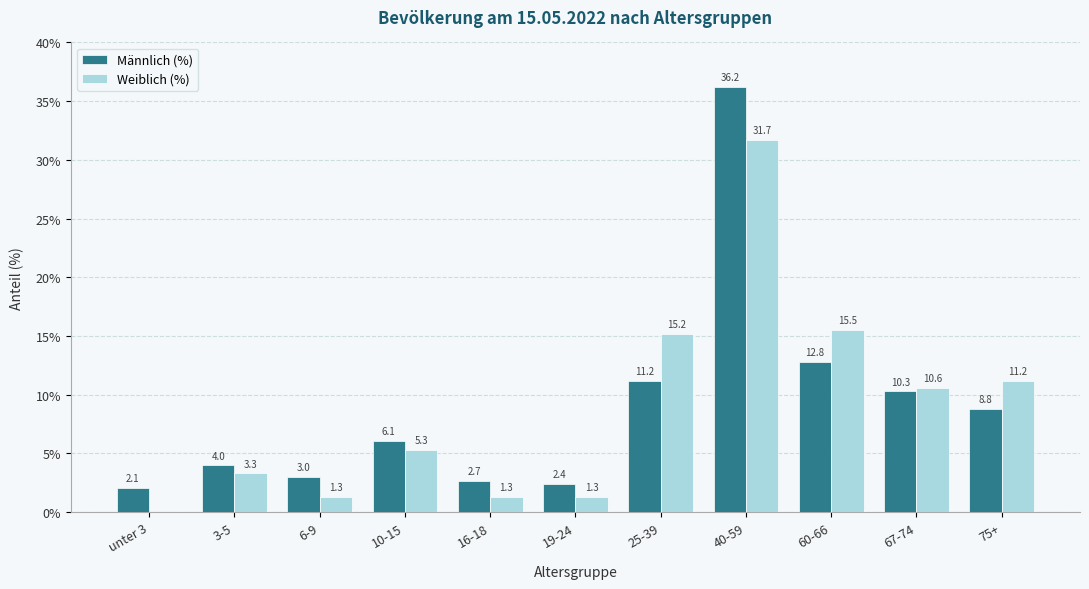

Which series changed the most between 19-24 and 25-39?

Weiblich (%)